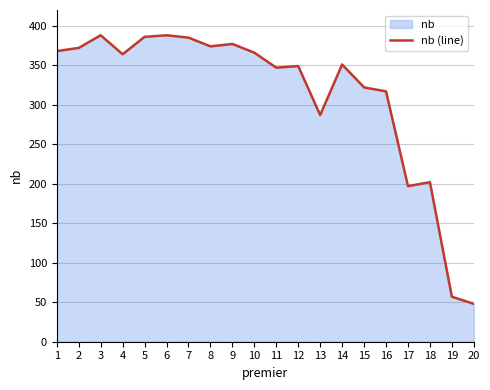

The chart shows a value of 197 at 17. True or false?

True